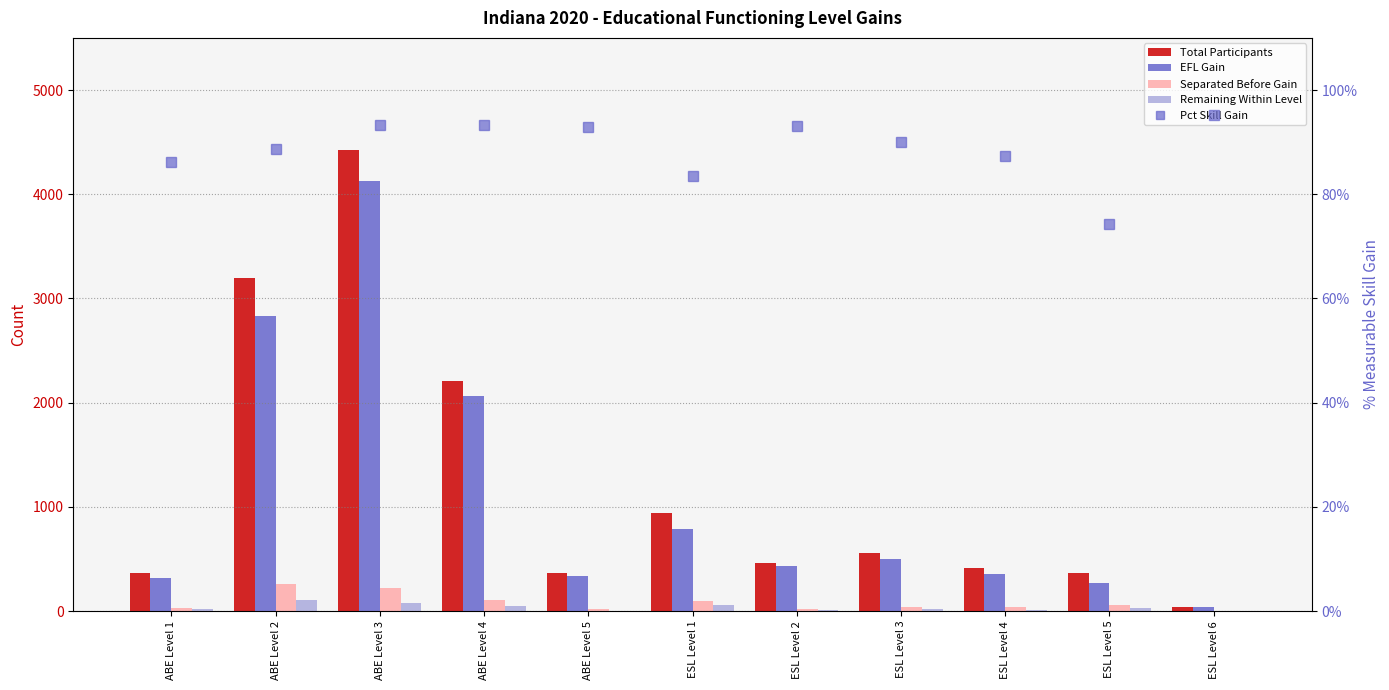

Is it true that Total Participants equals 363.0 at ABE Level 5?

True